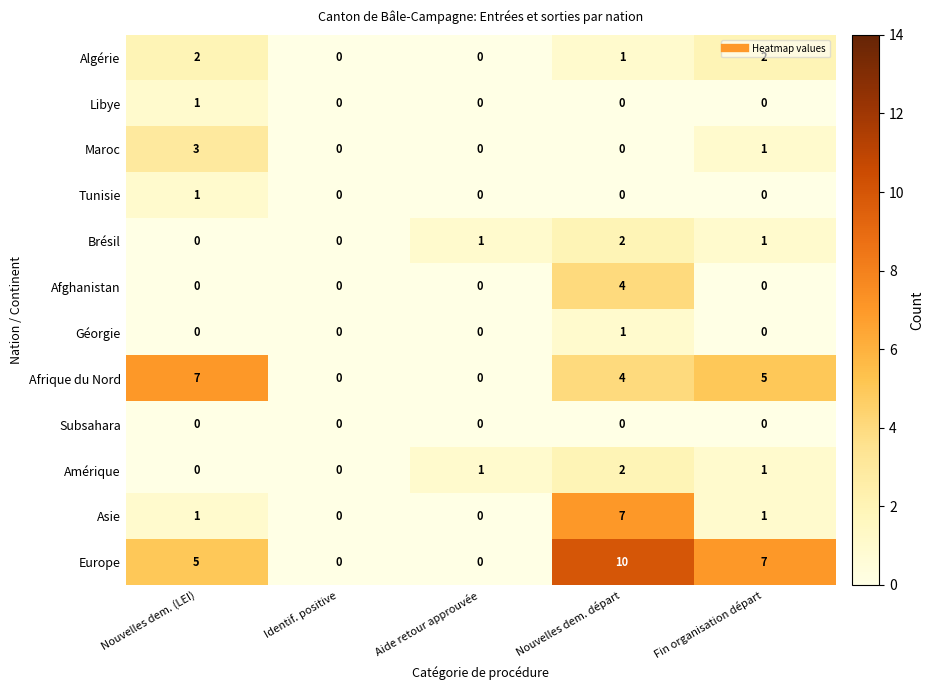

What is the total value across all series at Nouvelles dem. (LEI)?

20